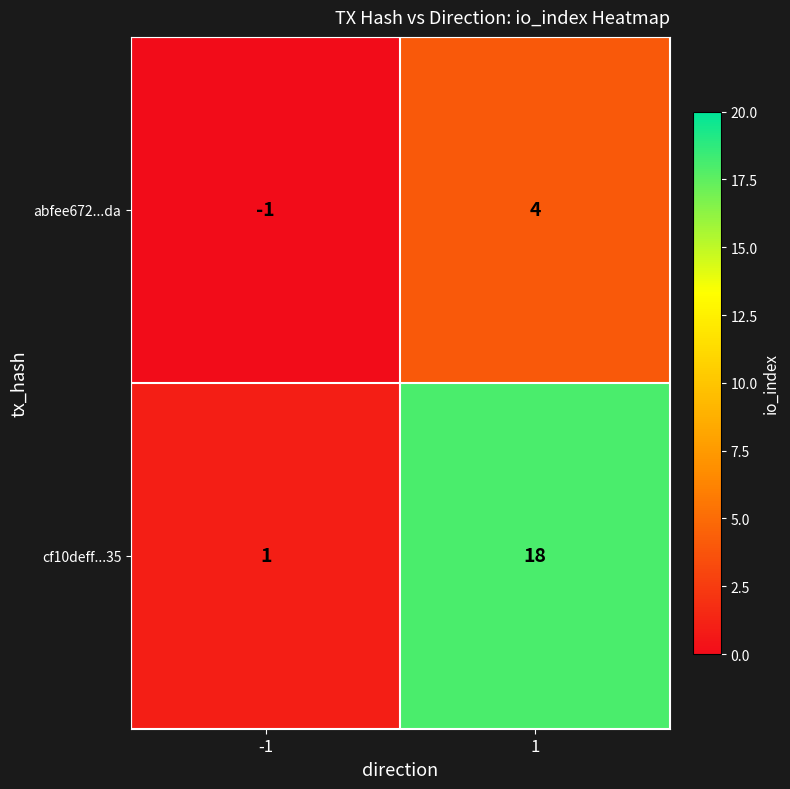

What is the difference between the highest and lowest values at 1?

14